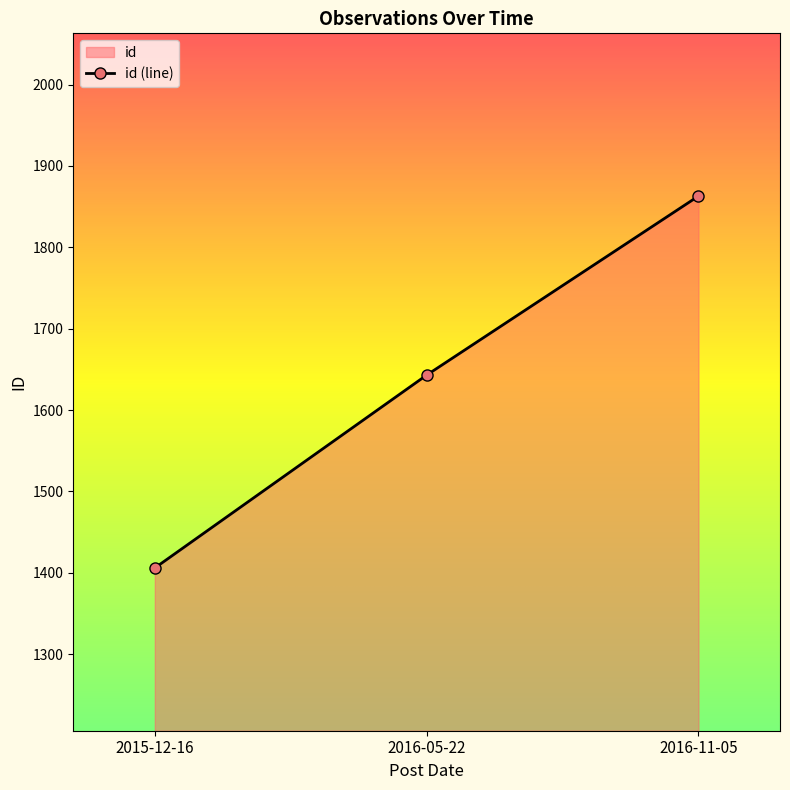

The chart shows a value of 3287 at 2016-11-05. True or false?

False